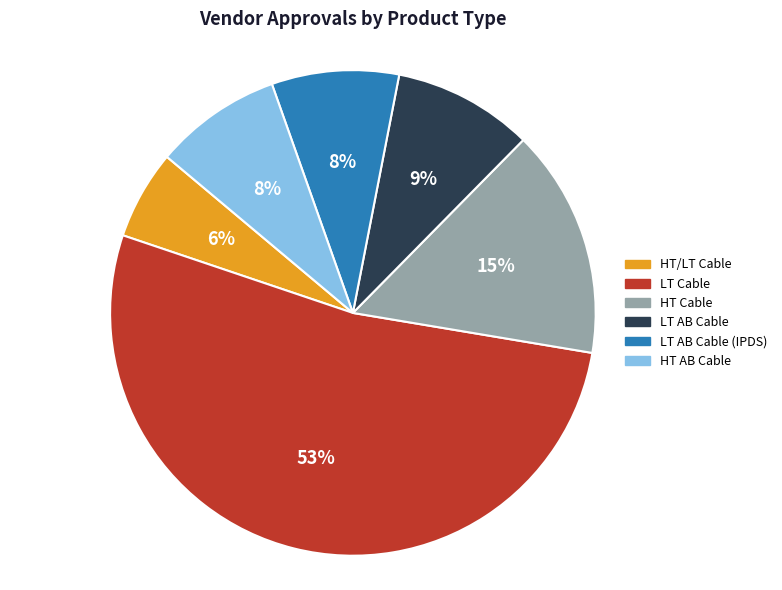

Count the number of slices in the pie.

6